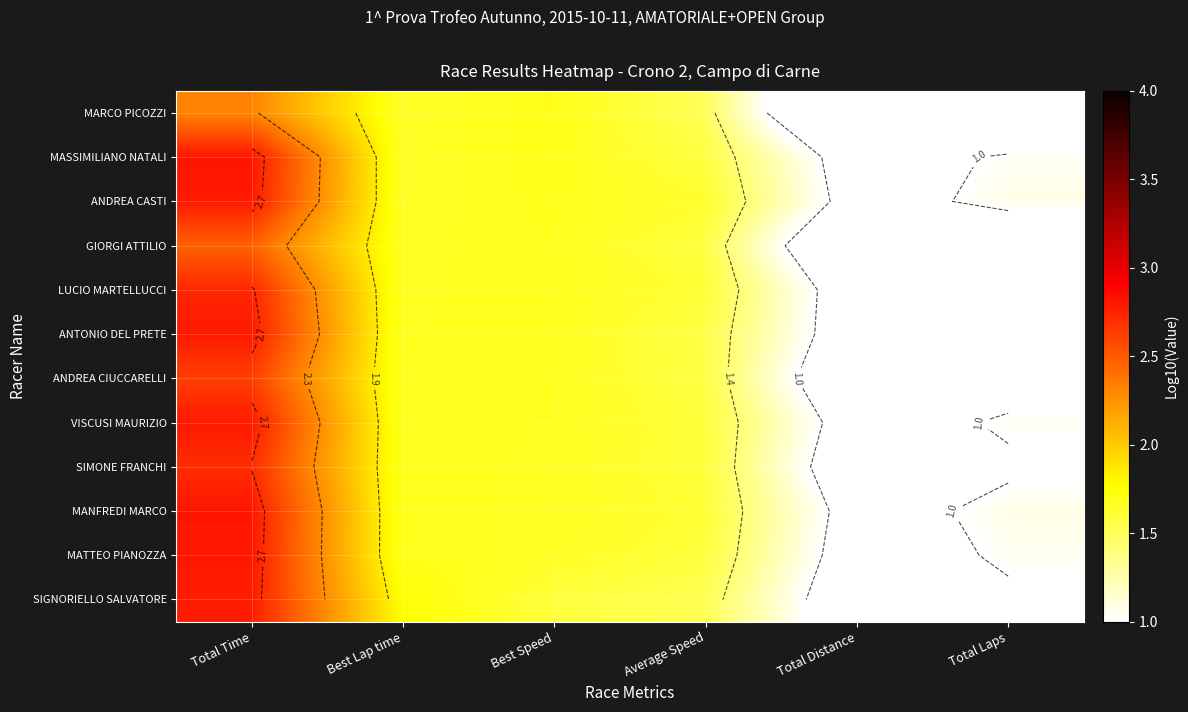

At how many categories does at least one series exceed 0?

6